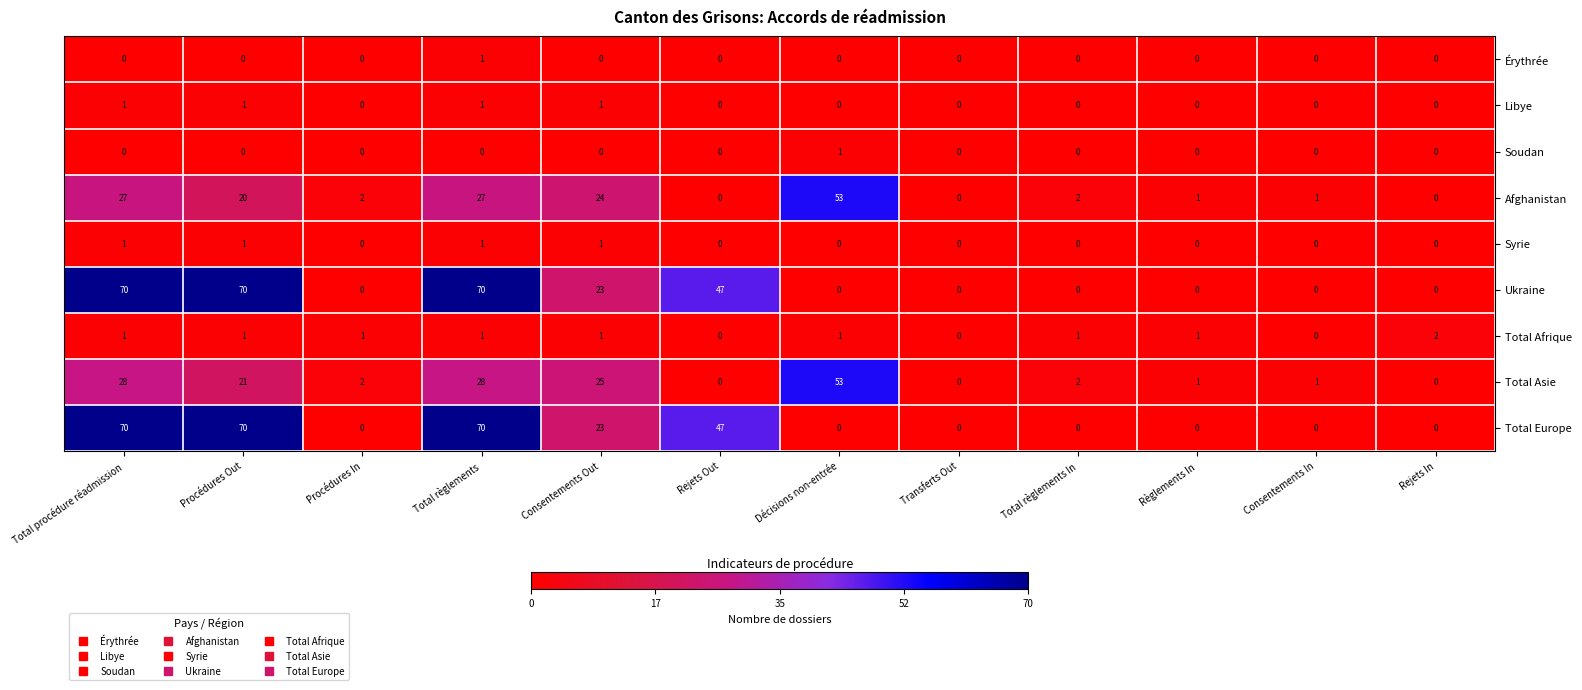

Where is Total Asie nearest to the value 26?

Consentements Out